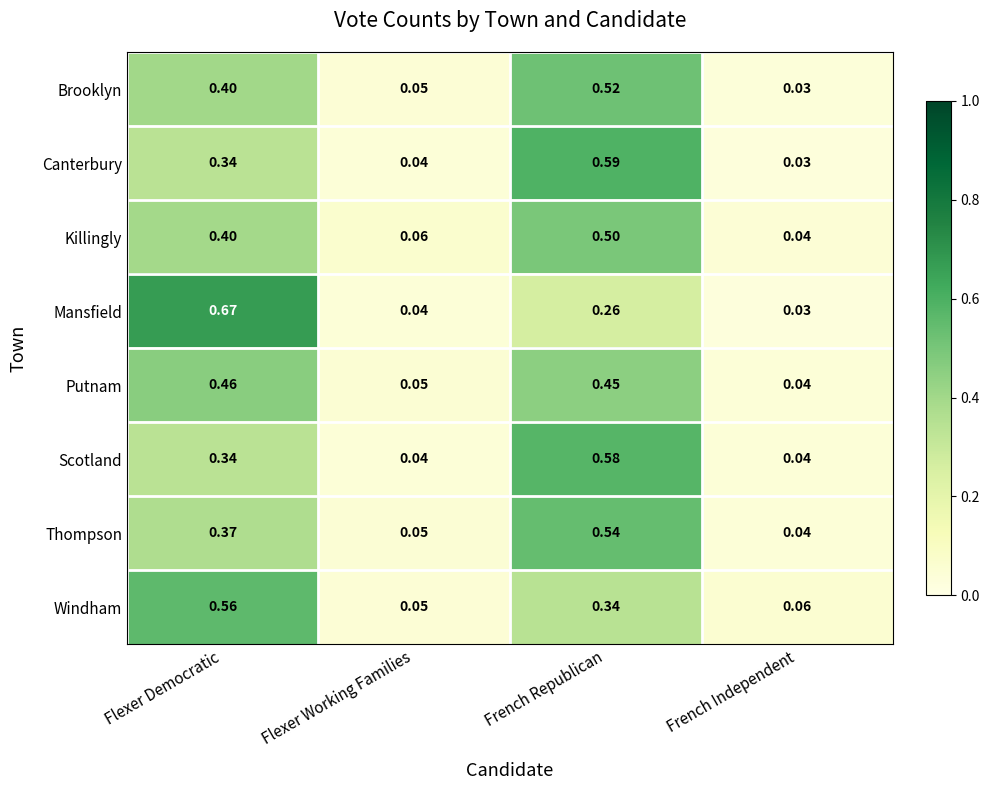

Between Flexer Democratic and Flexer Working Families, which series saw the biggest shift?

Mansfield